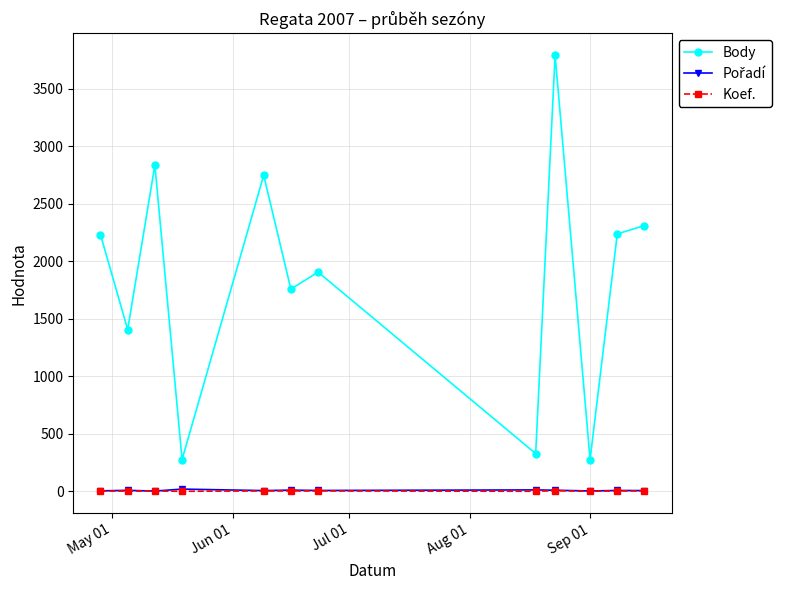

True or false: Koef. and Body cross at least once.

False